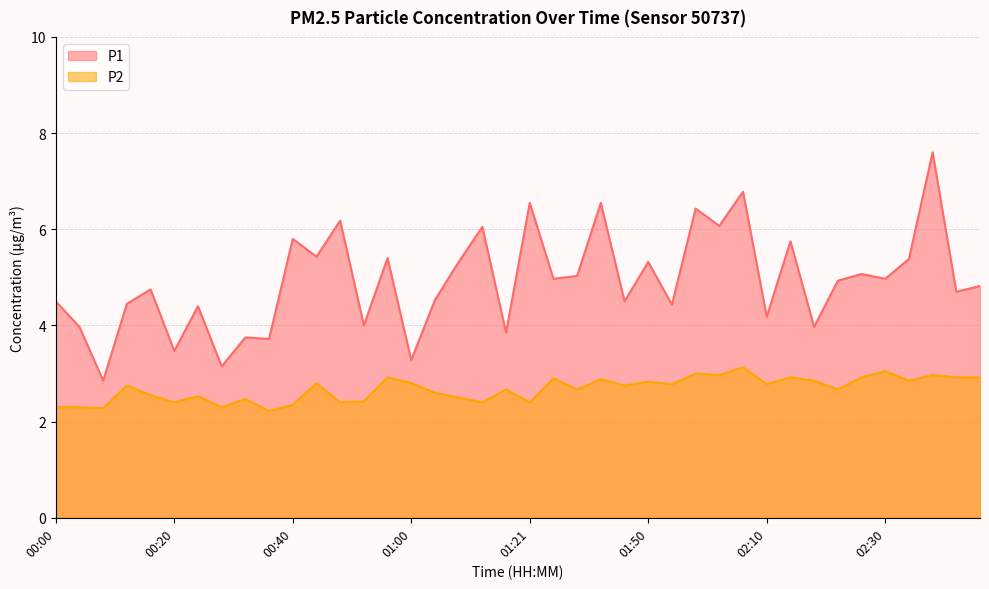

At which category does P2 reach its first local valley?

00:08